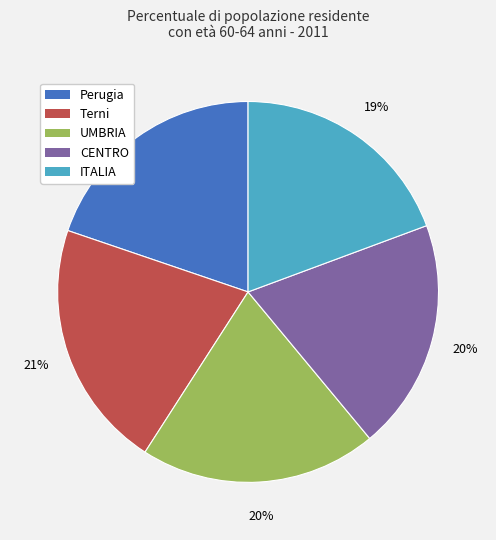

To the nearest percent, what percentage of the pie is Perugia?

20%